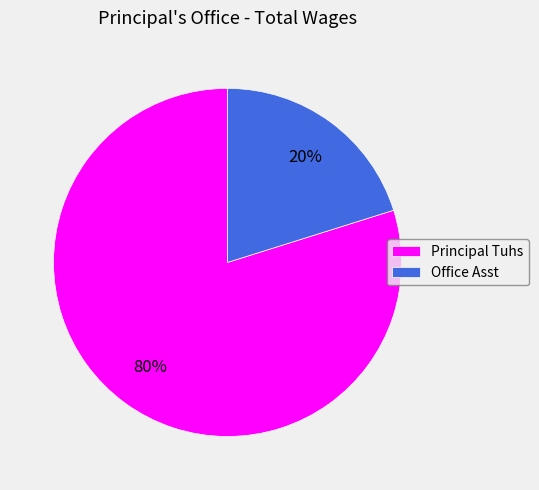

Does Principal Tuhs represent more than half of the total?

Yes